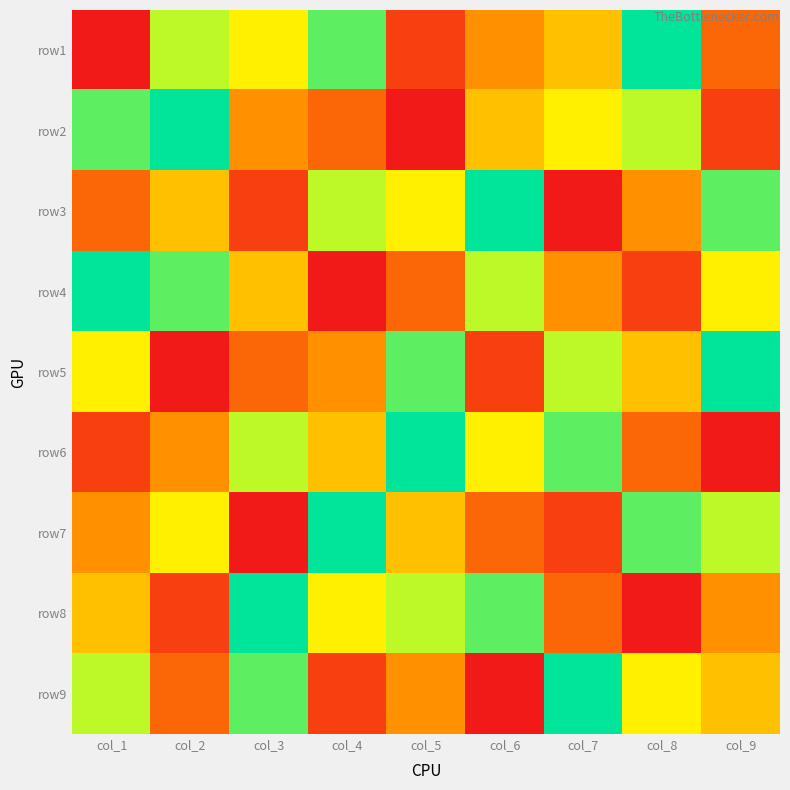

Between col_3 and col_8, which is larger?

col_8